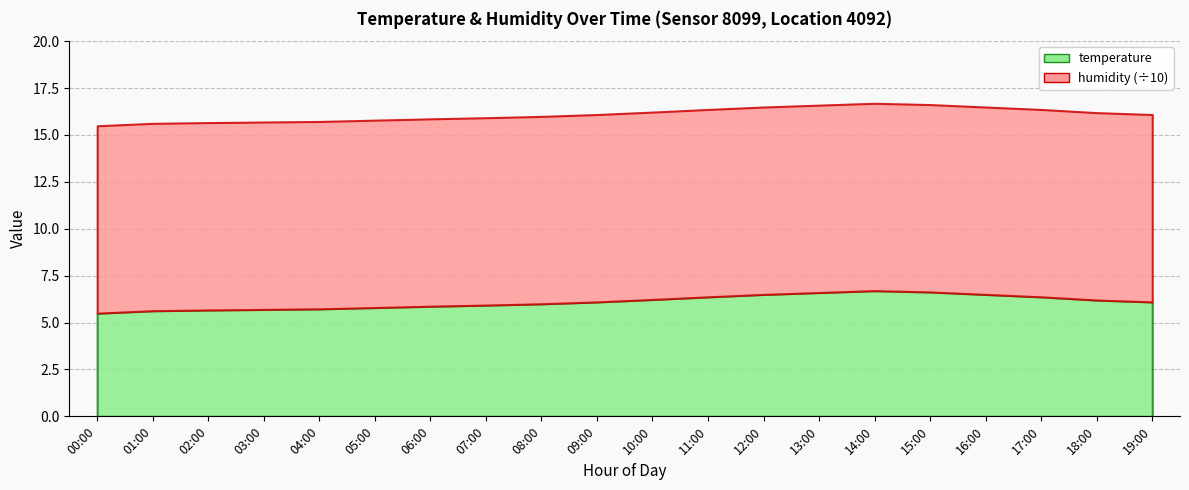

True or false: temperature has more than 0 interior local peaks.

True